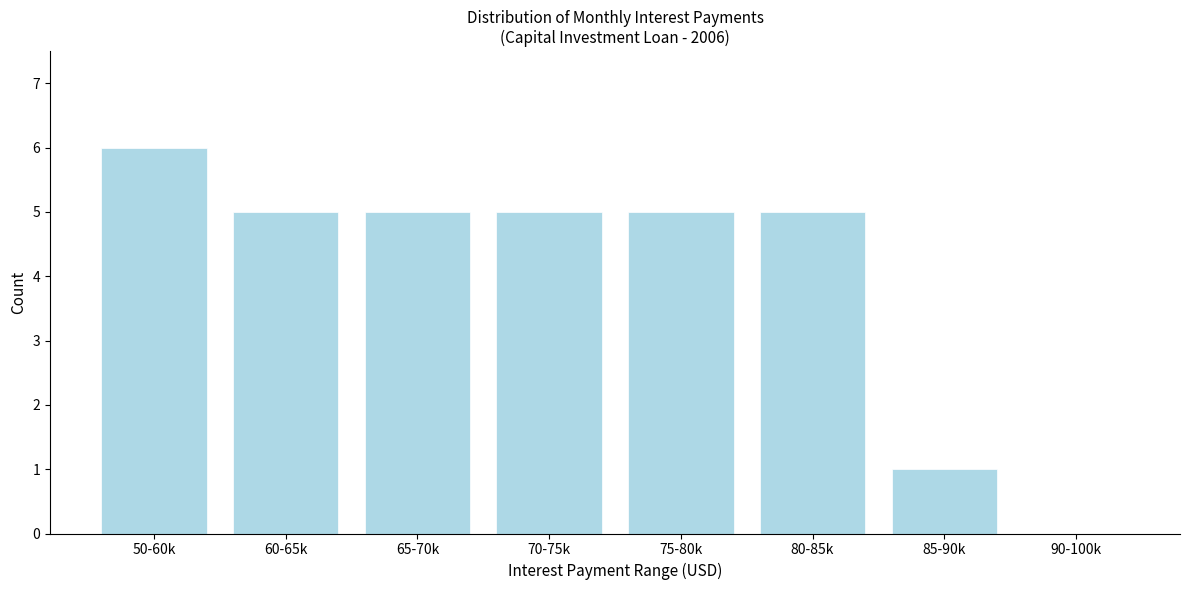

Reading left to right, what are all the values shown in this chart?

50-60k=6	60-65k=5	65-70k=5	70-75k=5	75-80k=5	80-85k=5	85-90k=1	90-100k=0